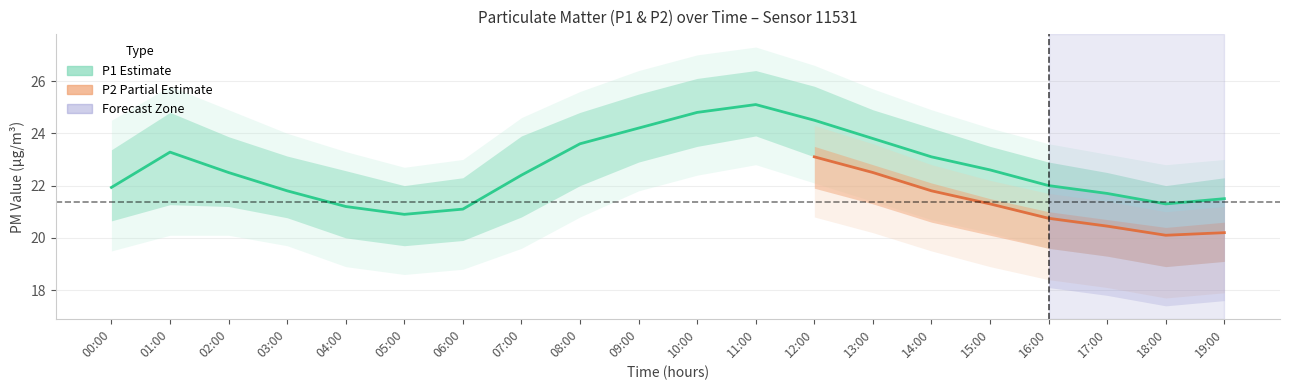

Which has a higher value, 14:00 or 05:00?

14:00